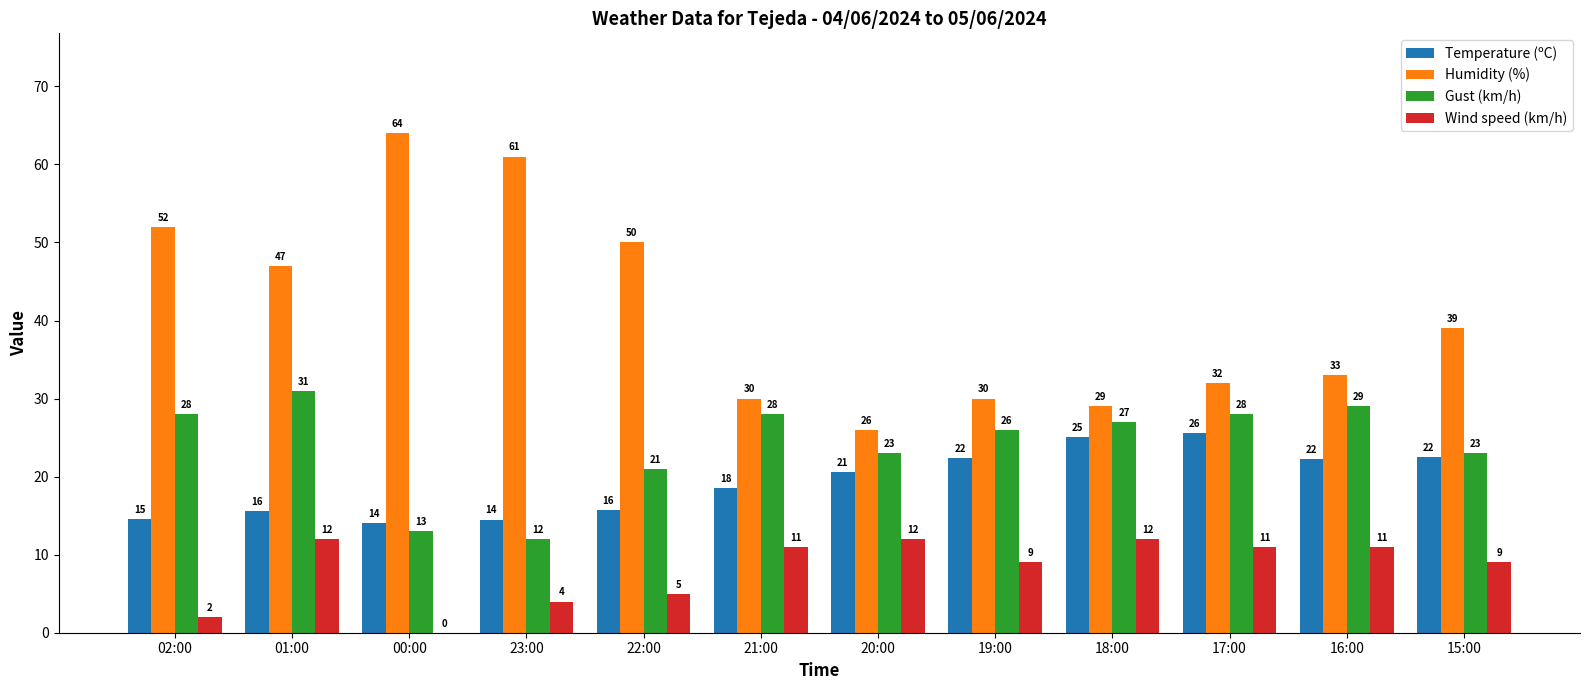

How many groups of bars are there?

12